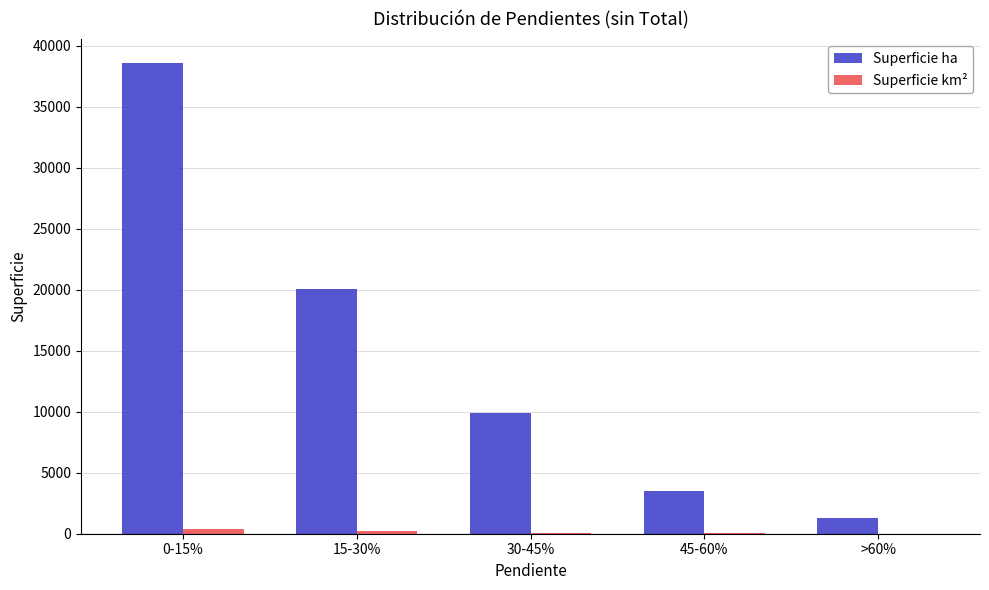

What is the greatest value displayed?

38598.2